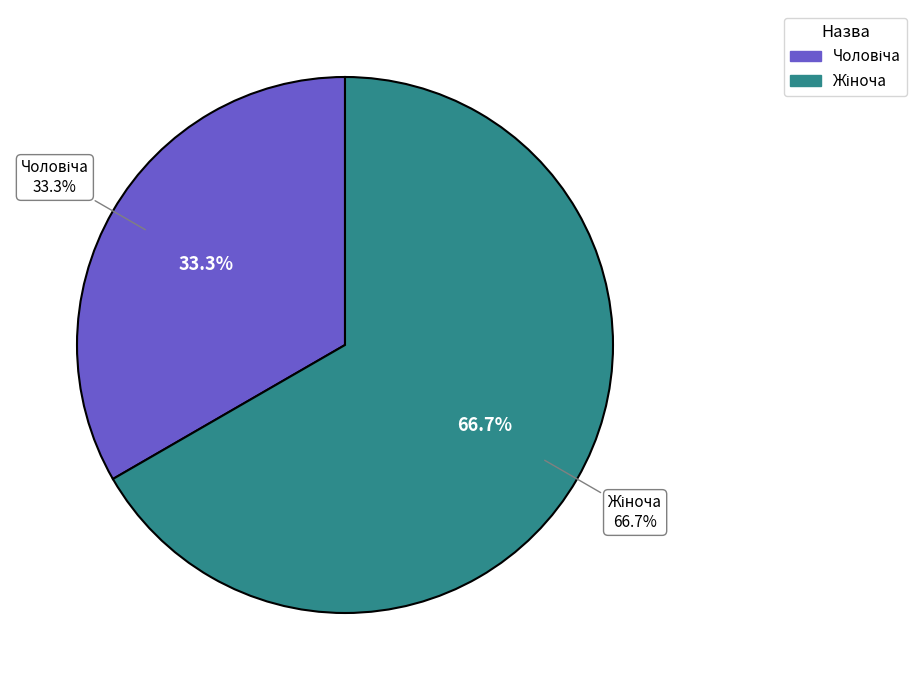

How much of the chart is everything except Чоловіча?

66.7%